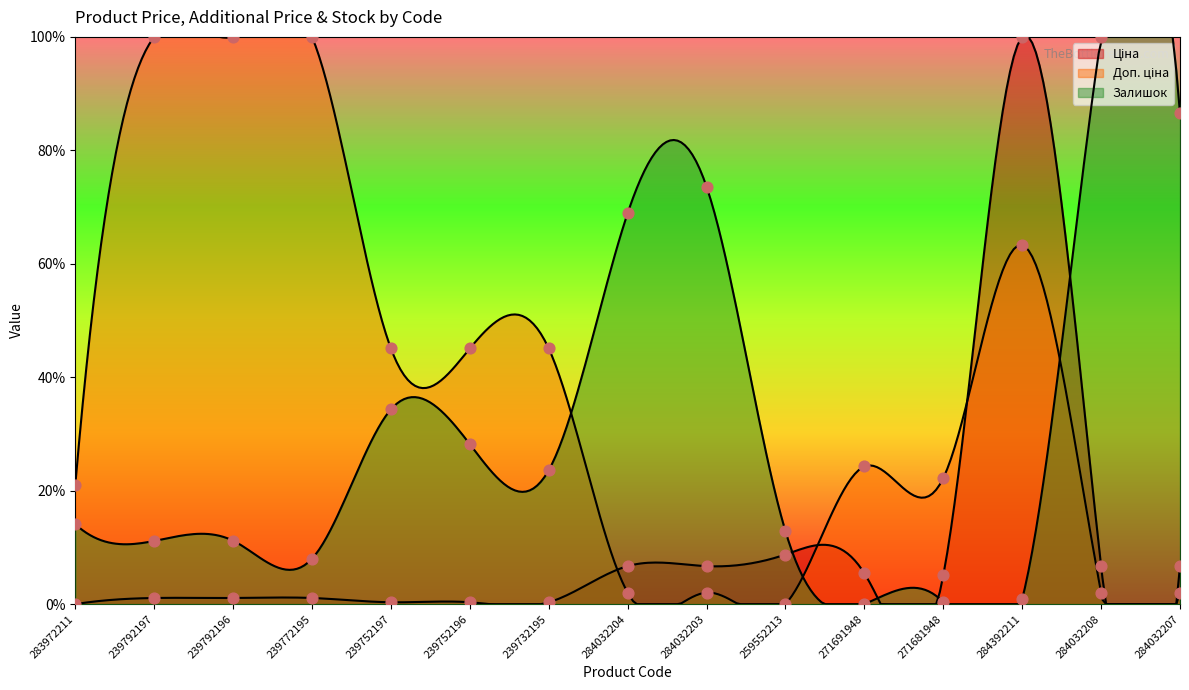

At how many categories does at least one series exceed 5?

15